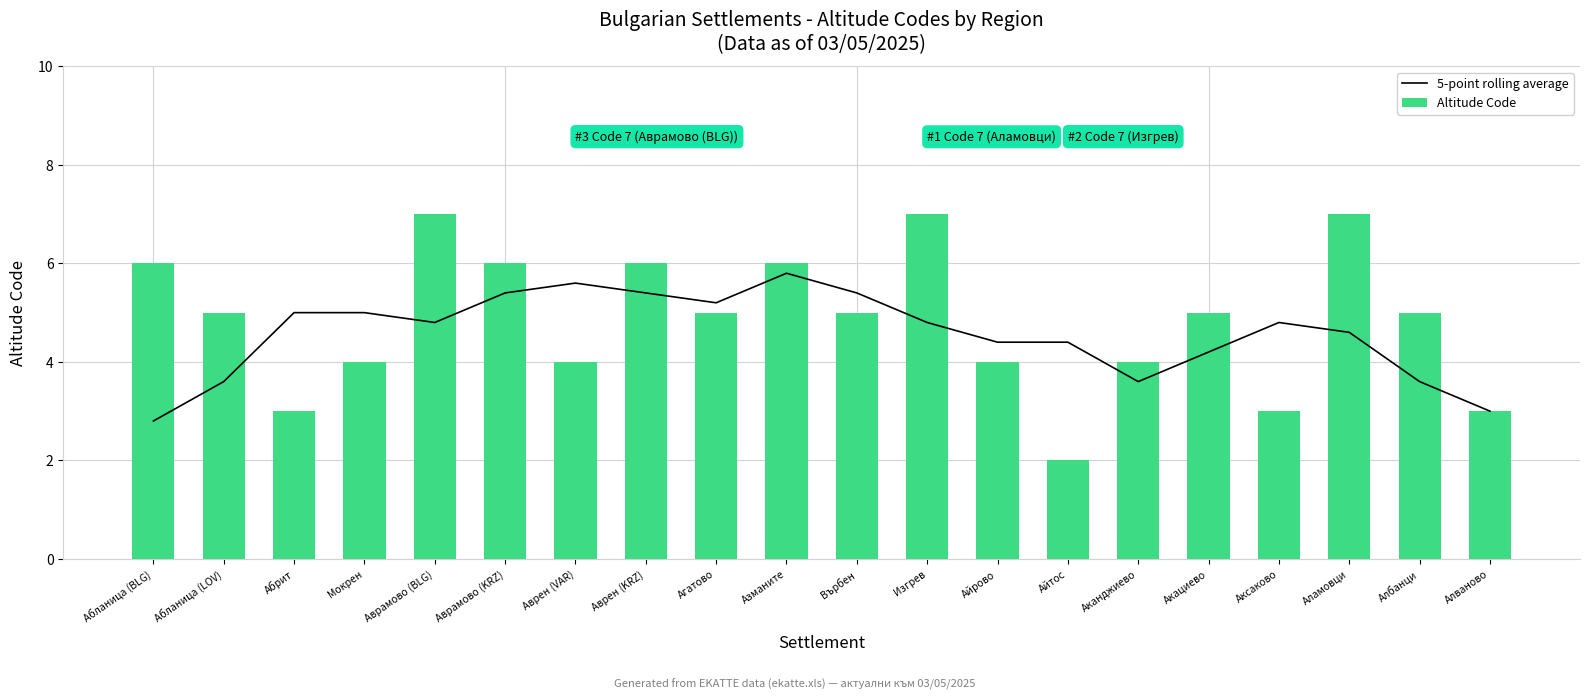

Which category has the lowest value in the 5-point rolling average series?

Абланица (BLG)